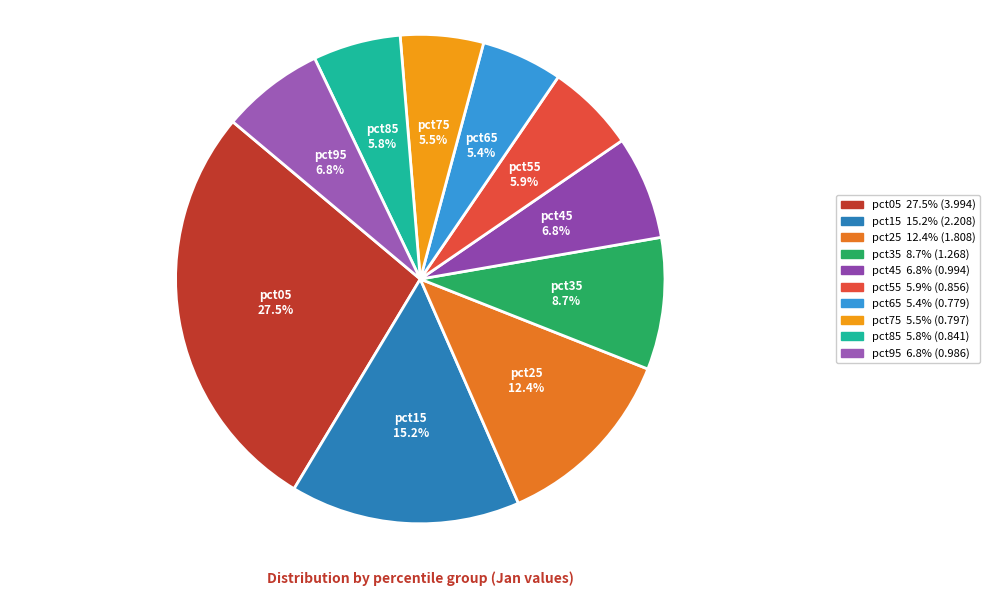

Combined, do pct85 and pct15 account for over 50%?

No